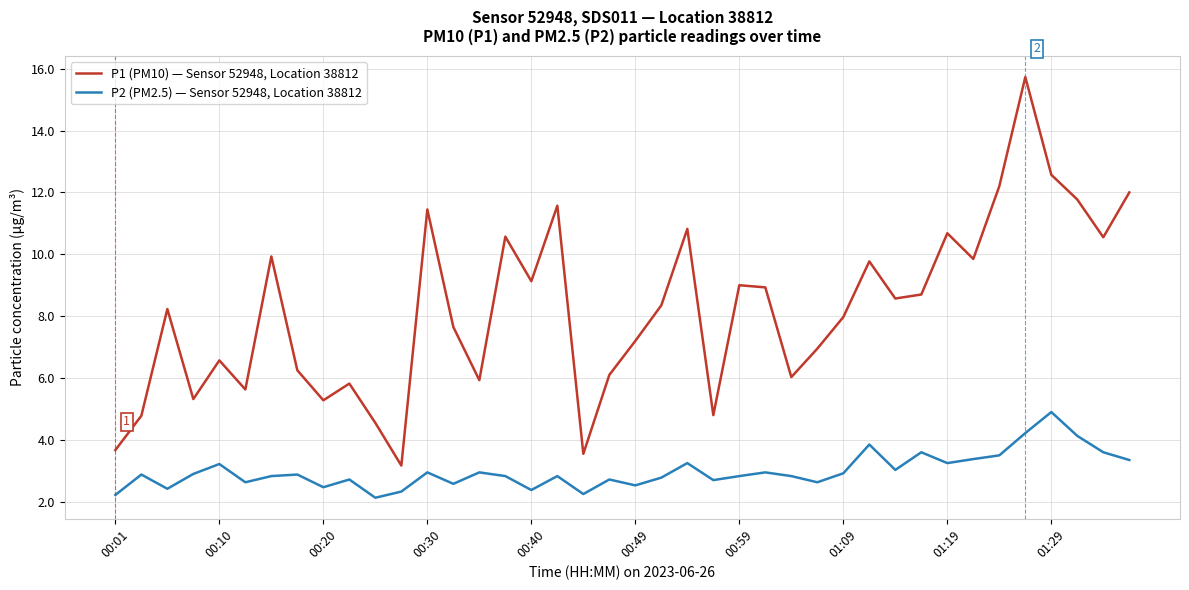

Which series has the largest range (max minus min)?

P1 (PM10) — Sensor 52948, Location 38812